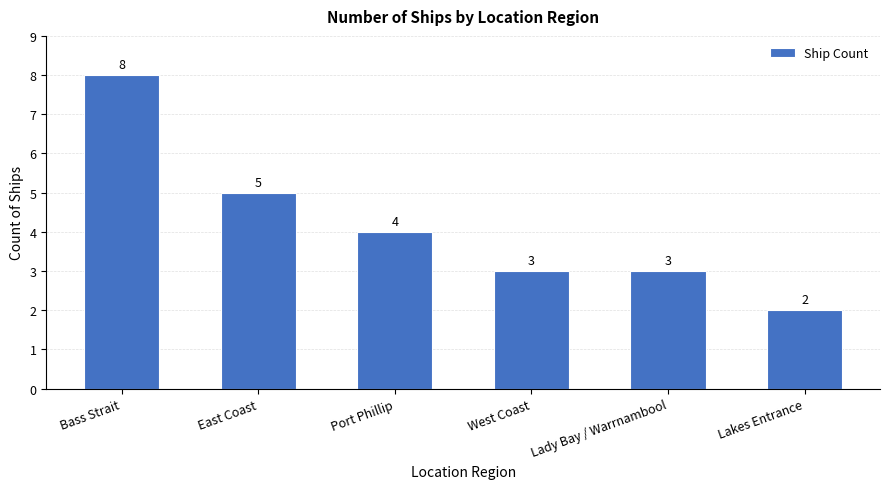

What is the maximum value shown in the chart?

8